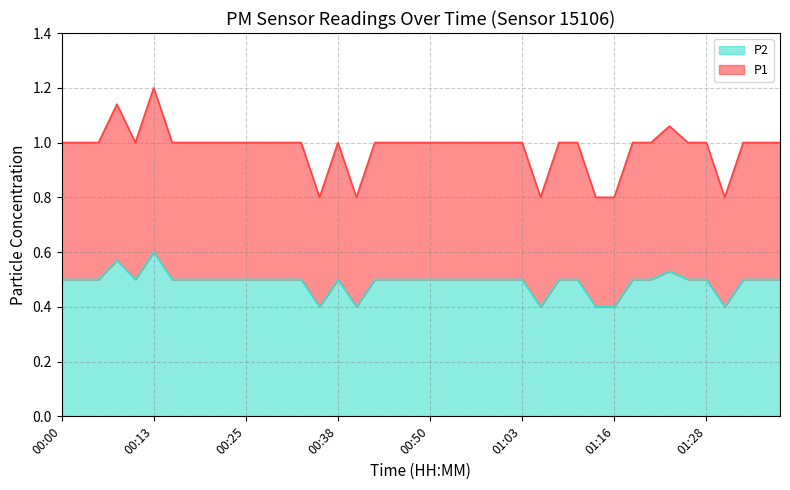

List the series in order of their peak value, highest first.

P2, P1